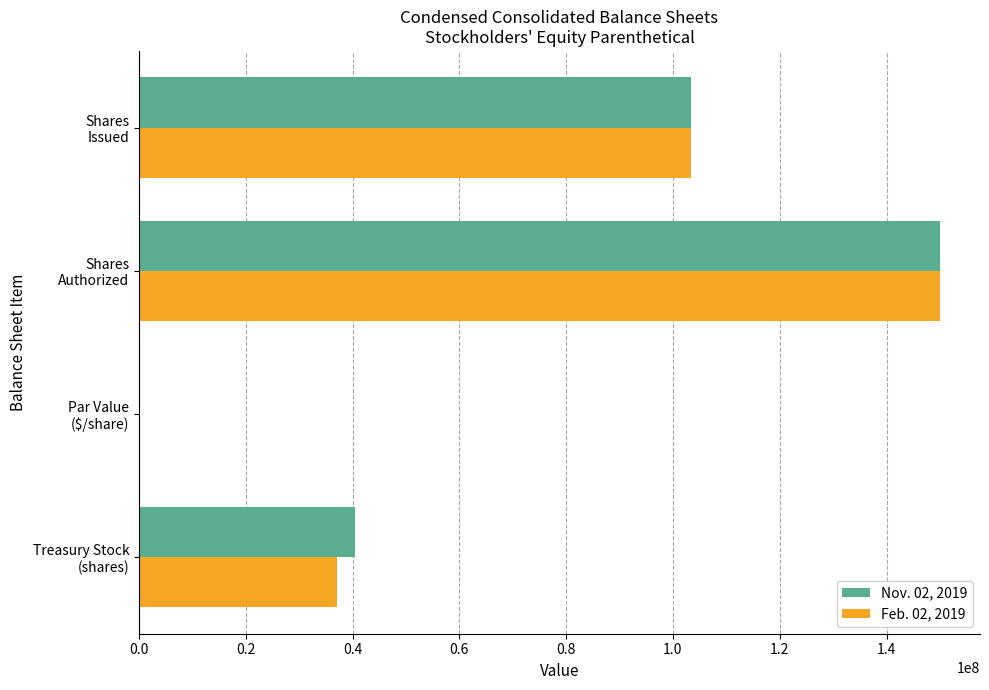

What is the maximum value for Feb. 02, 2019?

150000000.0